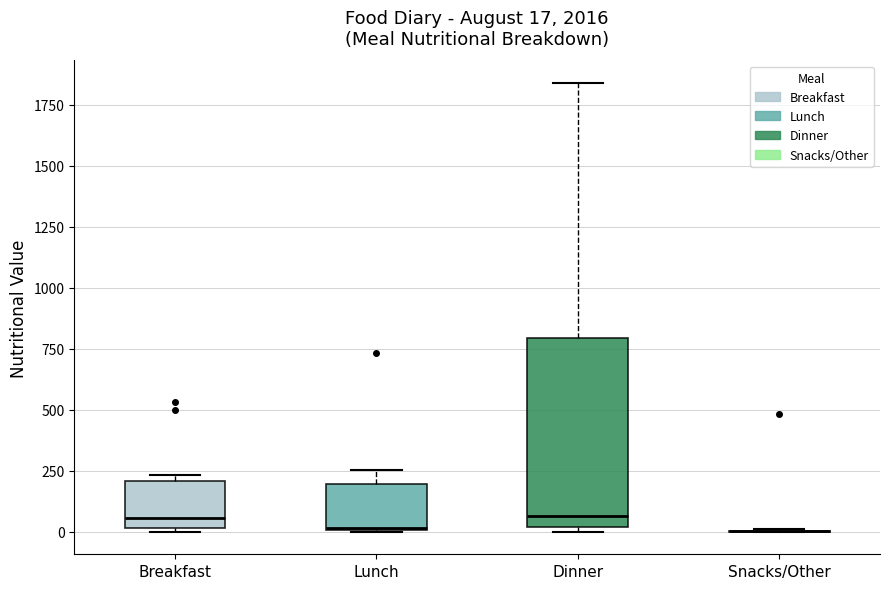

Which box is the tallest, from its lower edge to its upper edge?

Dinner